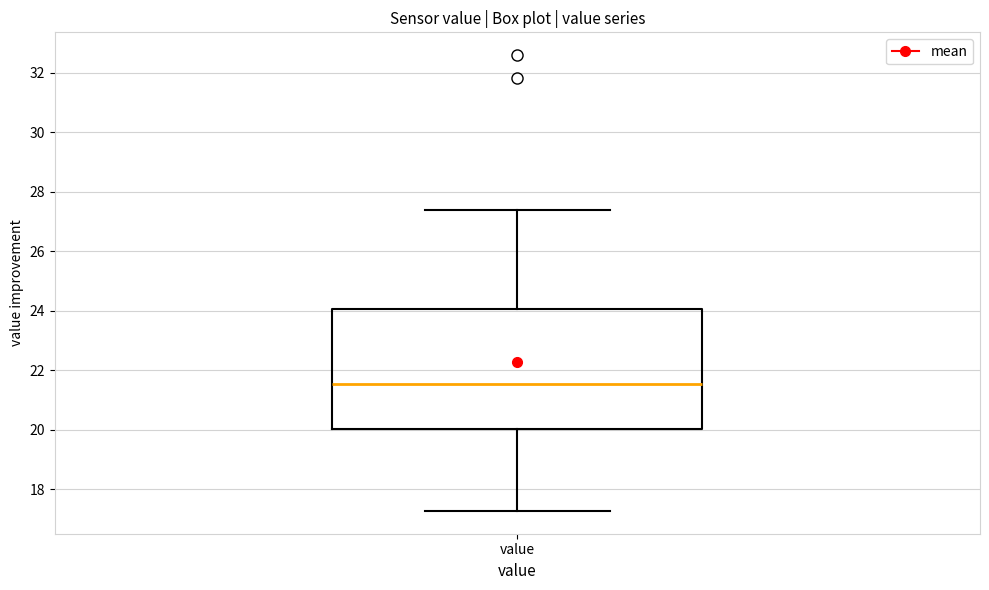

Transcribe this box plot: give where the median line is, the range the box spans, and where the two whiskers end, as read against the y-axis. The values are not printed on the chart, so give them approximately, as read against the axis.

median 21.6, box 20.0 to 24.0, whiskers 17.2 to 27.4